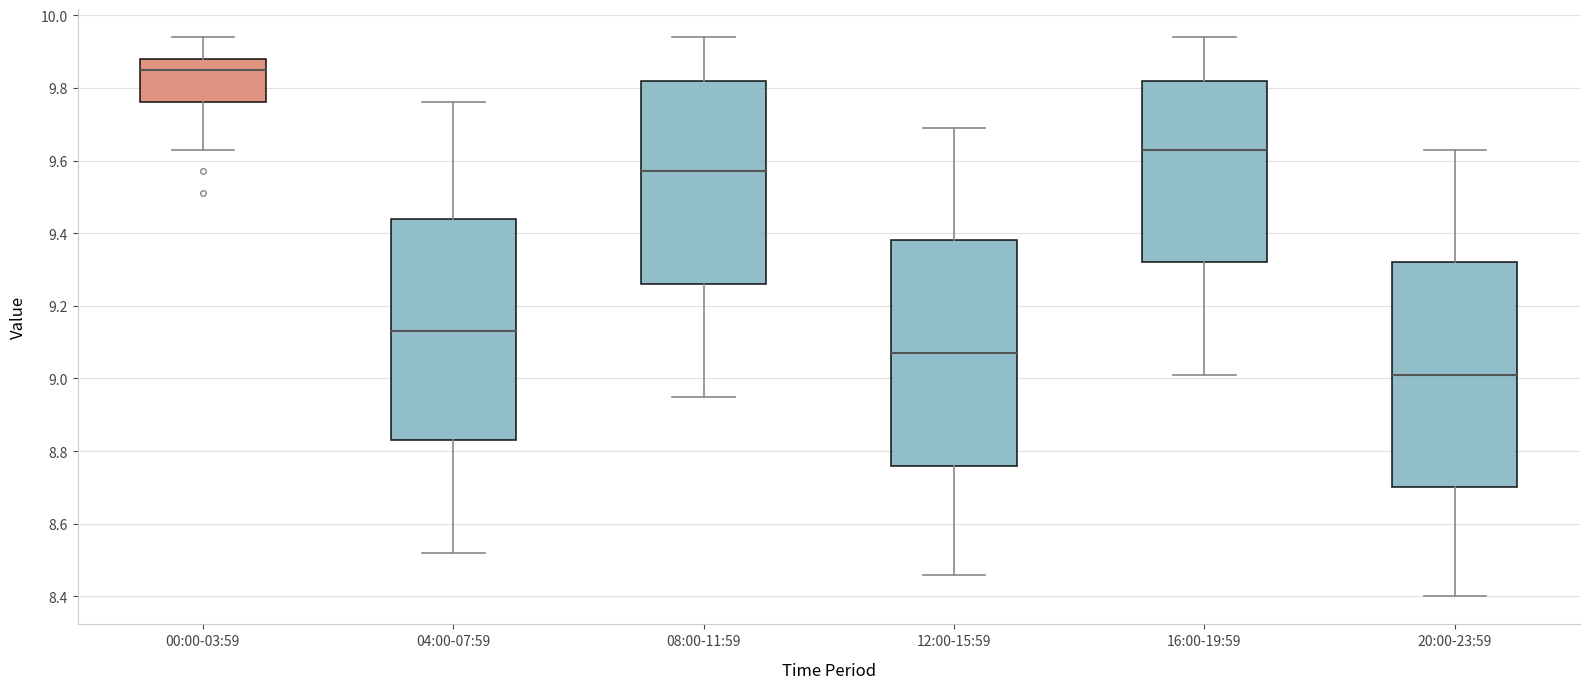

Reading left to right, read every box against the y-axis: the position of its median line, the range the box covers, and the ends of its whiskers. The values are not printed on the chart, so give them approximately, as read against the axis.

00:00-03:59: median 9.86, box 9.76 to 9.88, whiskers 9.64 to 9.94
04:00-07:59: median 9.14, box 8.84 to 9.44, whiskers 8.52 to 9.76
08:00-11:59: median 9.58, box 9.26 to 9.82, whiskers 8.96 to 9.94
12:00-15:59: median 9.08, box 8.76 to 9.38, whiskers 8.46 to 9.70
16:00-19:59: median 9.64, box 9.32 to 9.82, whiskers 9.02 to 9.94
20:00-23:59: median 9.02, box 8.70 to 9.32, whiskers 8.40 to 9.64